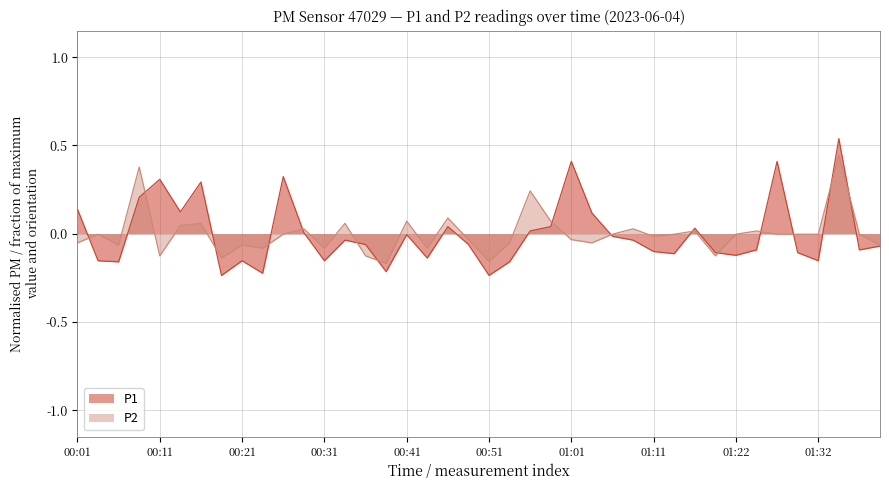

Is it true that P1 equals -0.2 at 01:32?

True